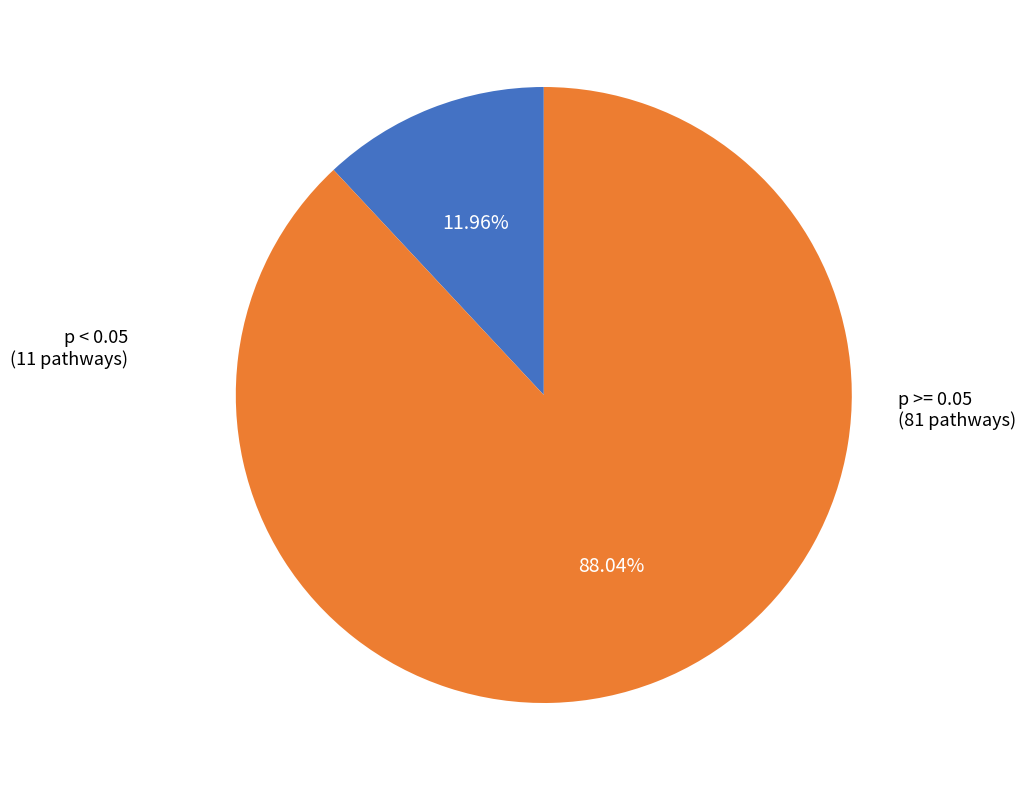

Is there any slice that represents more than half of the pie?

Yes